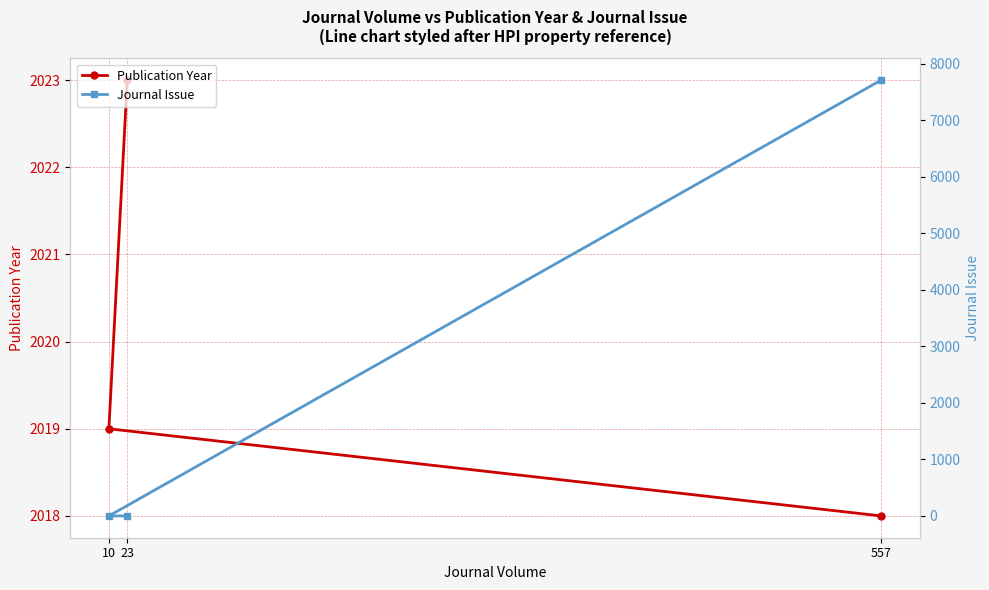

What is the value of the Publication Year point at the 3rd from the left?

2018